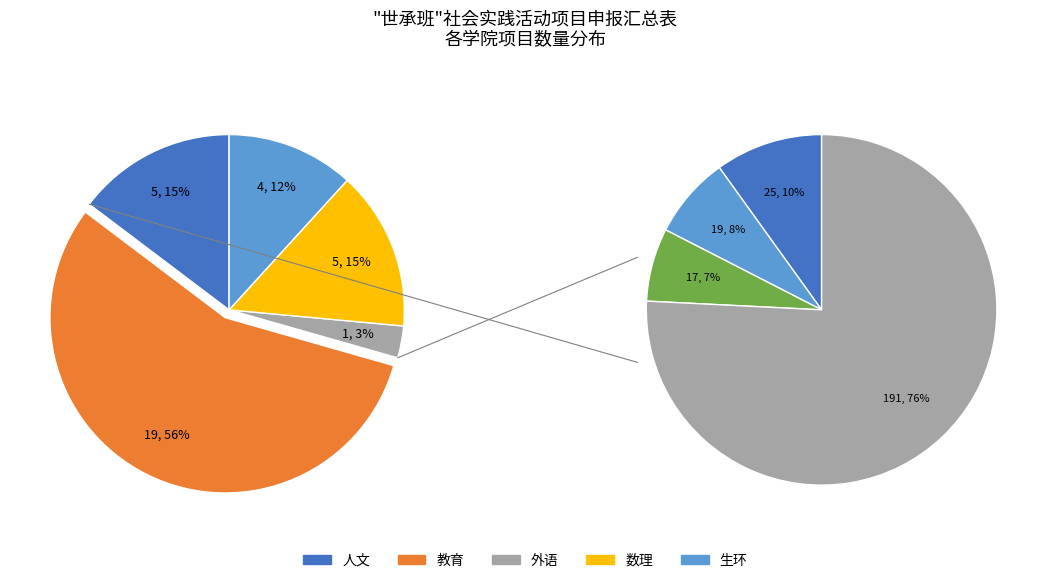

Which slice is the smallest?

外语